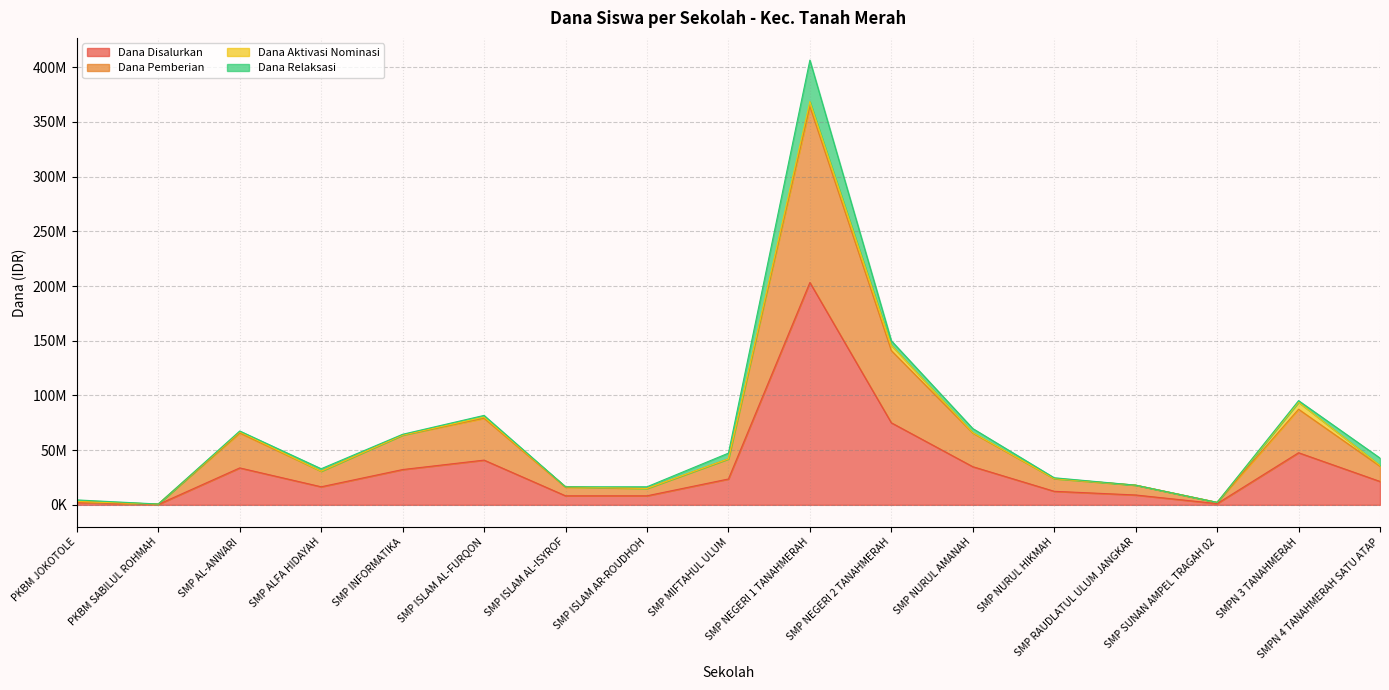

Does the chart have visible grid lines?

Yes